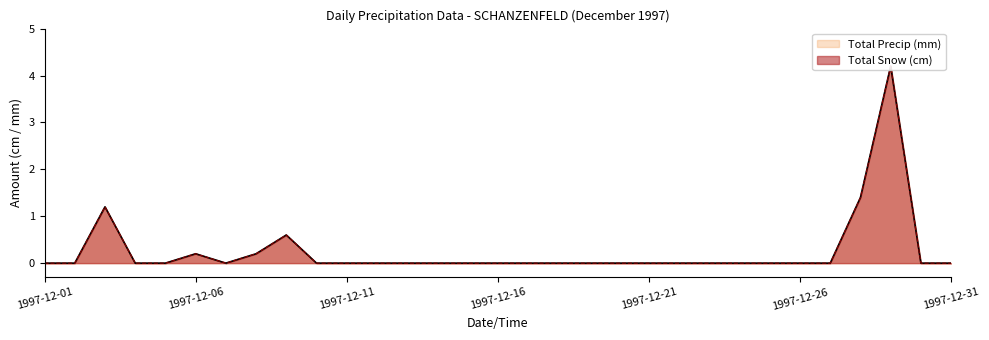

How many data points in Total Precip (mm) are above 0?

6